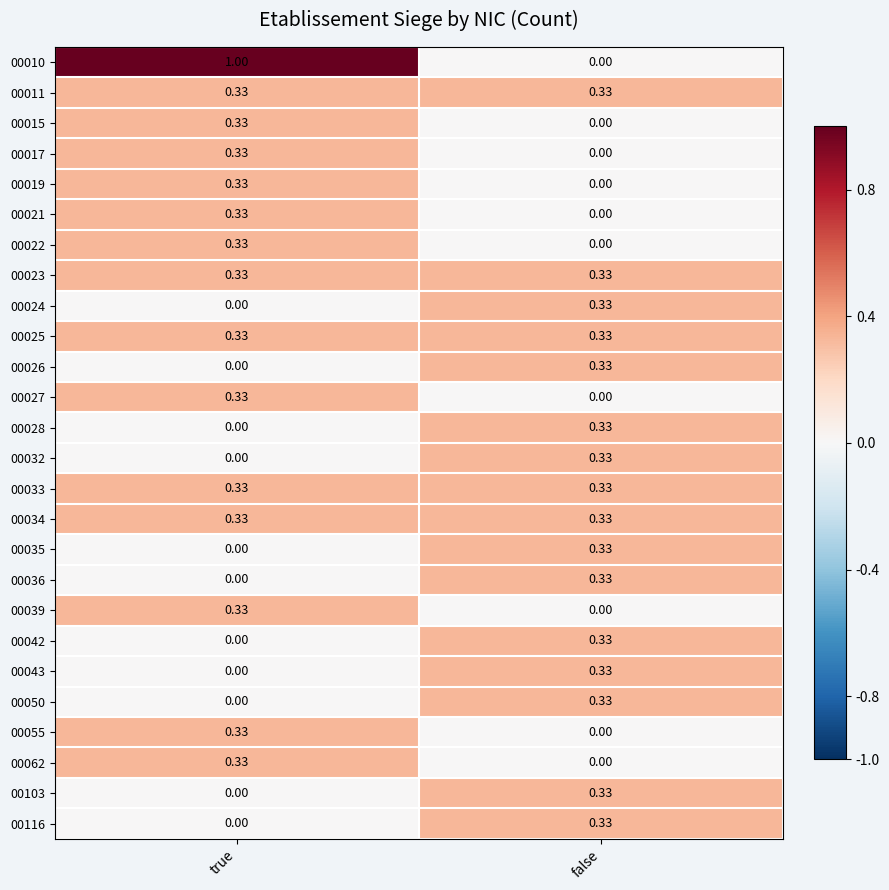

At which label is 00032 closest to 0?

true